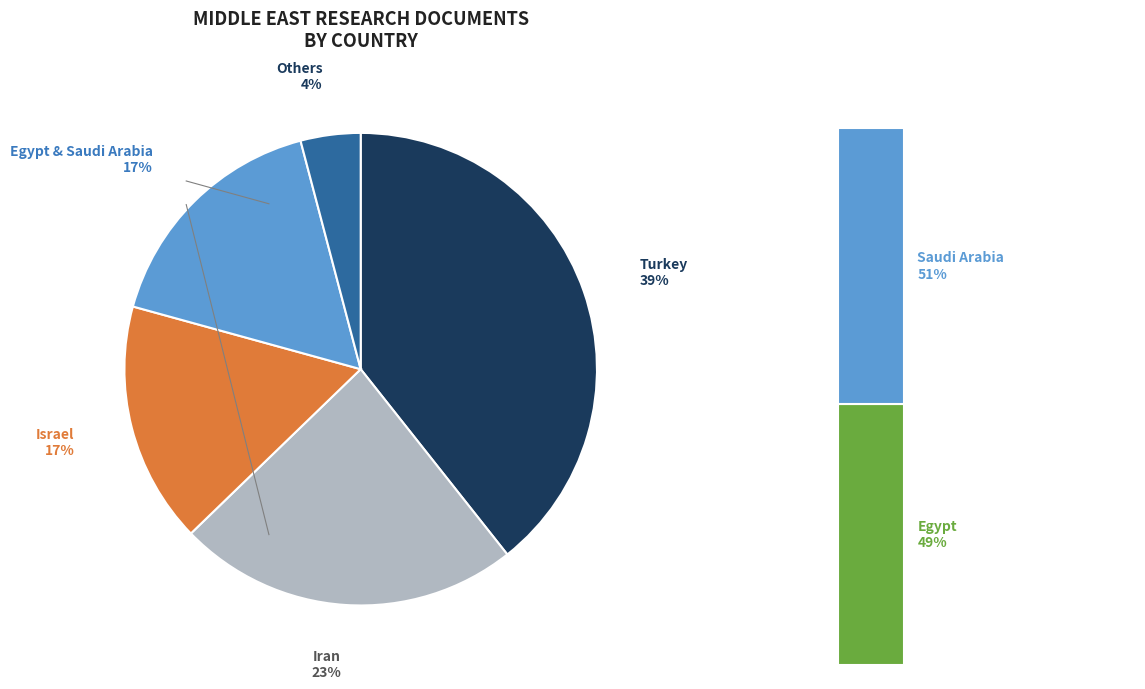

True or false: Yemen accounts for 9% of the total.

False